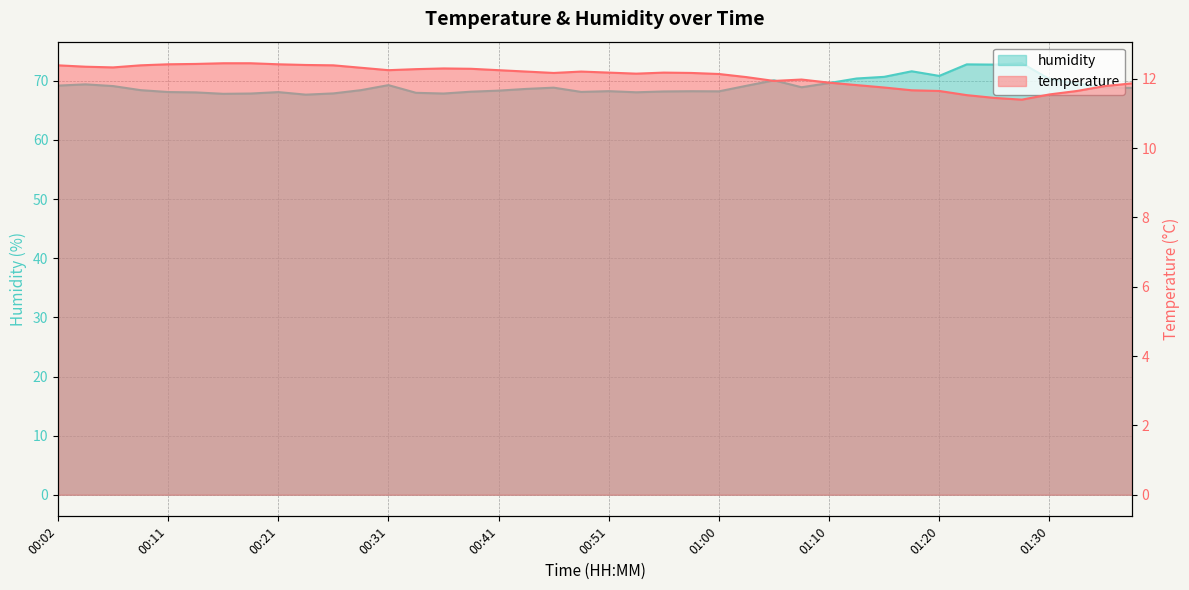

How many data points in humidity are less than 68?

6